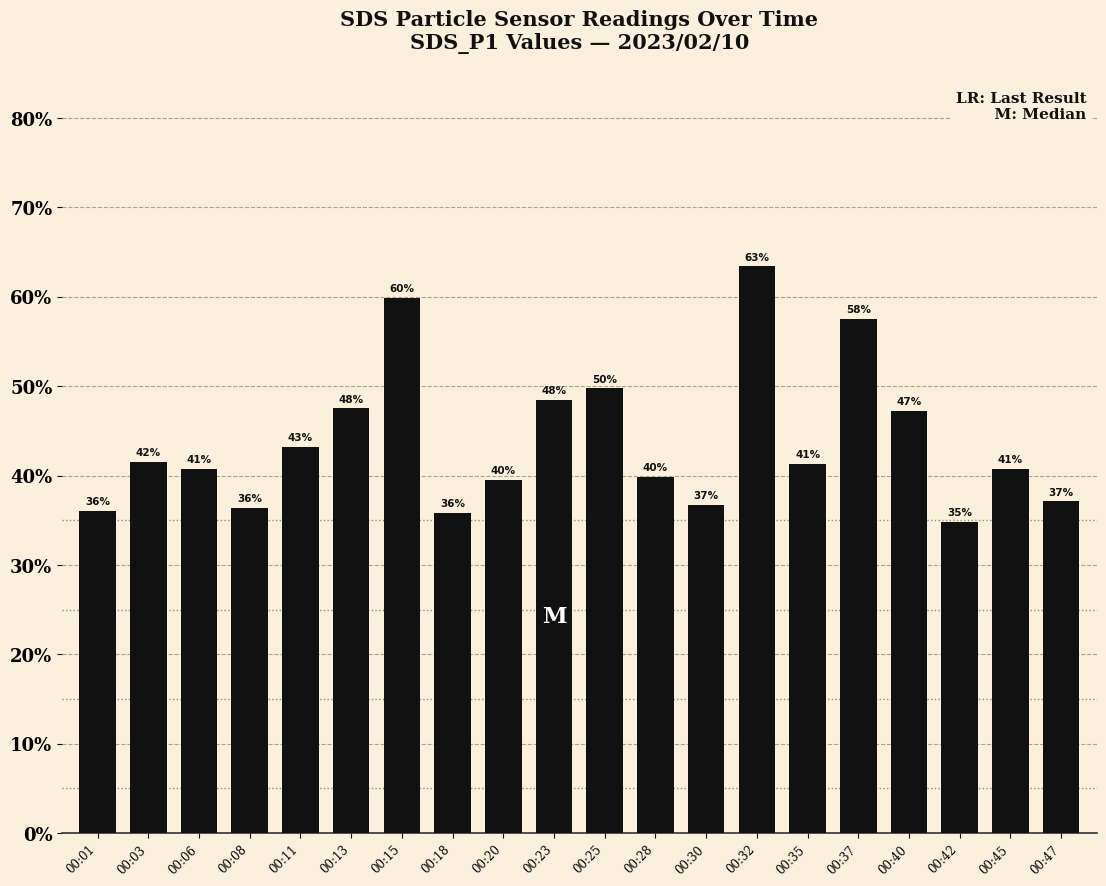

Are the bars horizontal?

No